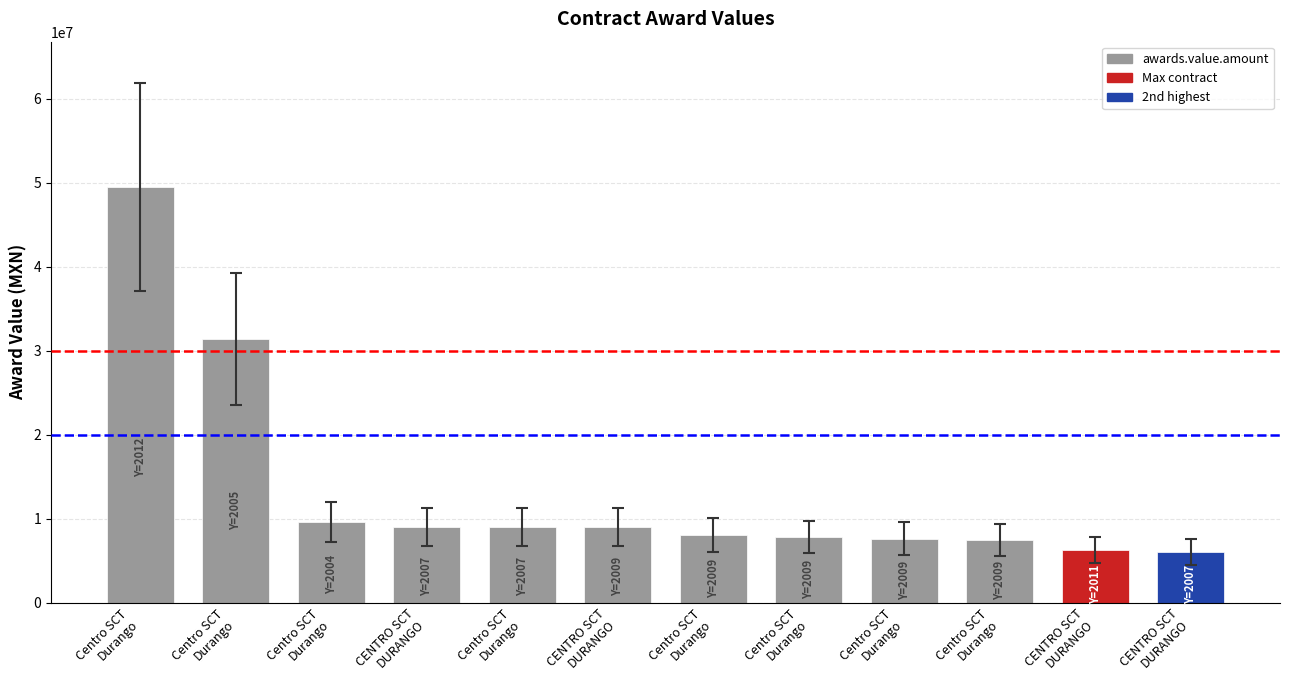

Which category has the lowest value across all series?

Contract 12